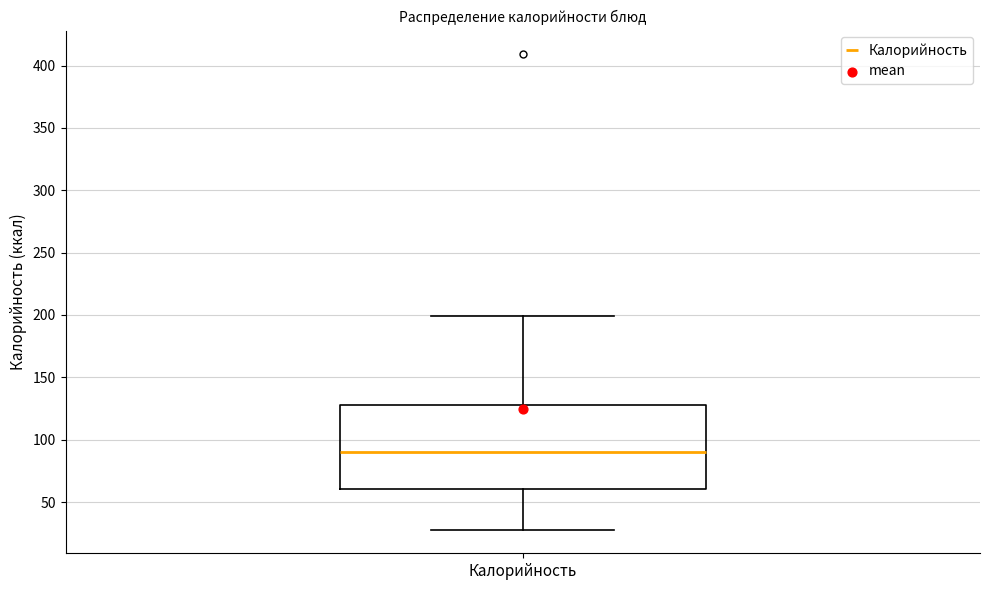

Transcribe this box plot: give where the median line is, the range the box spans, and where the two whiskers end, as read against the y-axis. The values are not printed on the chart, so give them approximately, as read against the axis.

median 90, box 60 to 130, whiskers 30 to 200